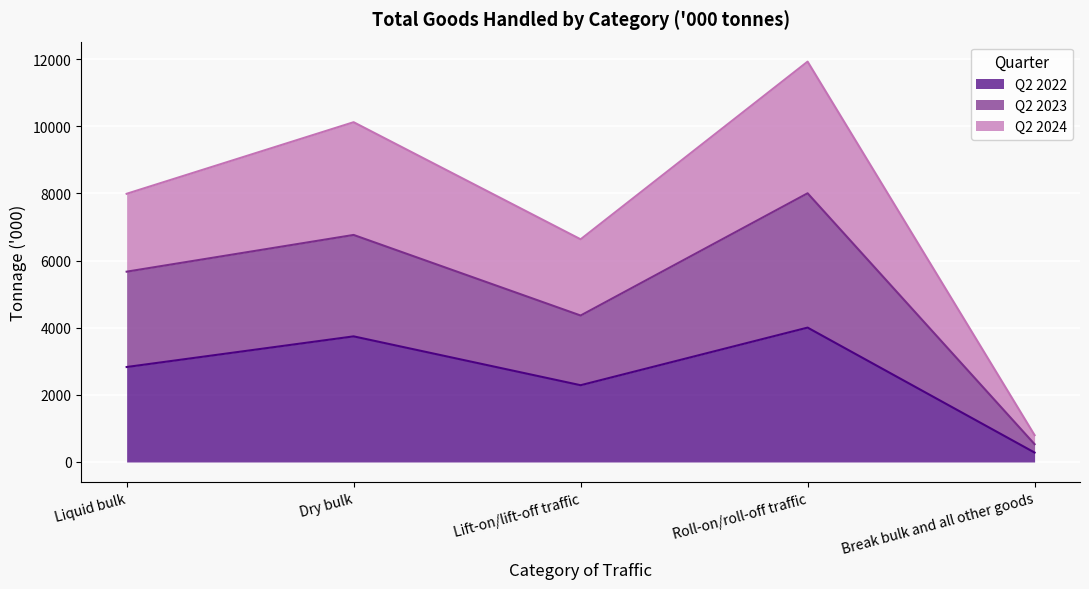

Rank the series by their maximum value, from highest to lowest.

Q2 2024, Q2 2023, Q2 2022